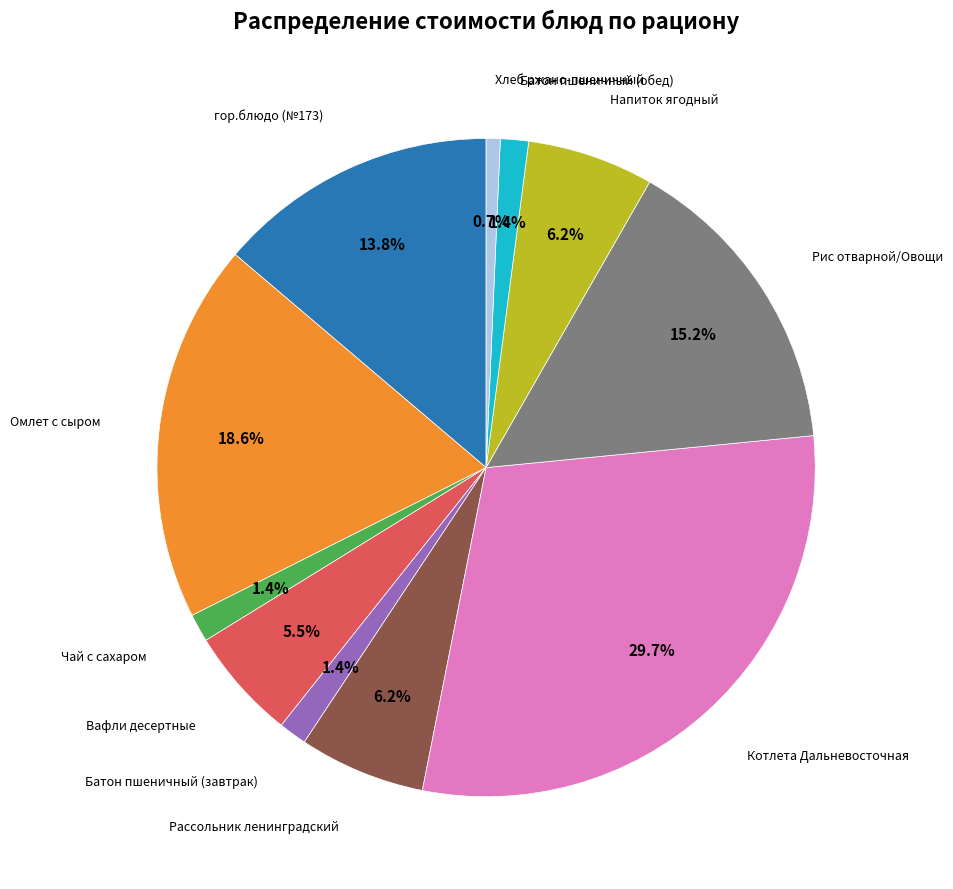

Does any single category account for the majority?

No